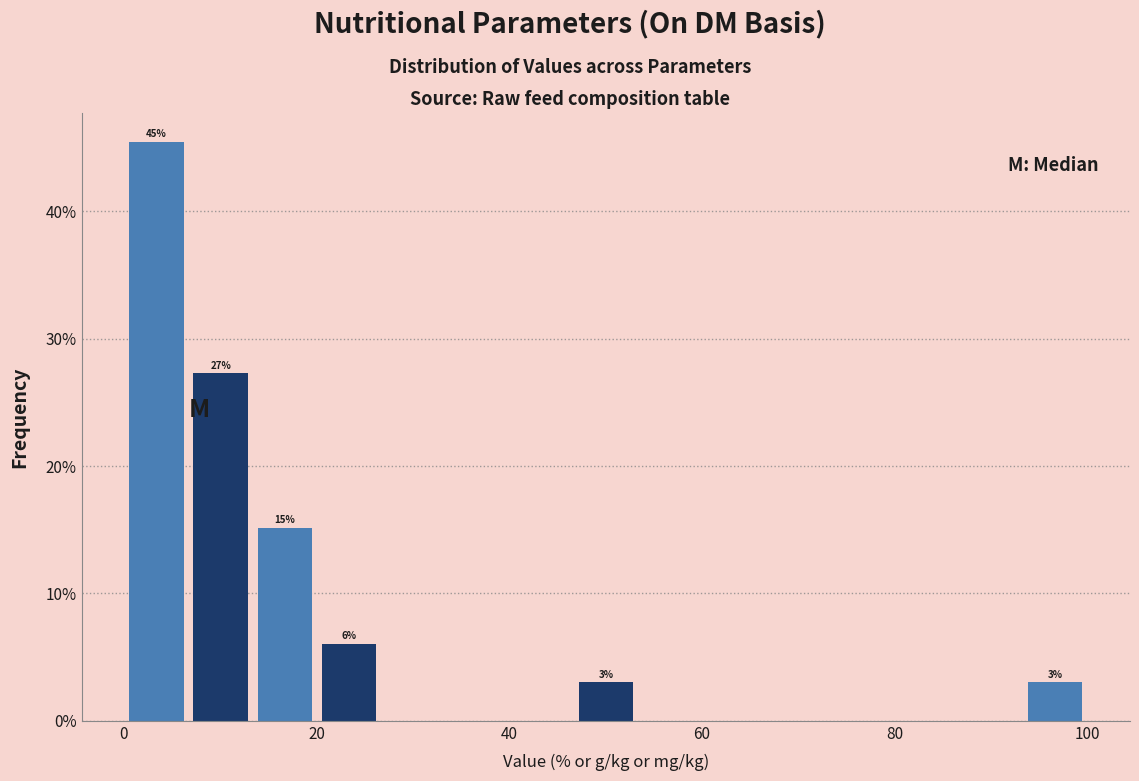

Around what value on the x-axis is the tallest bar? Give the approximate position of its centre, as read against the axis.

4